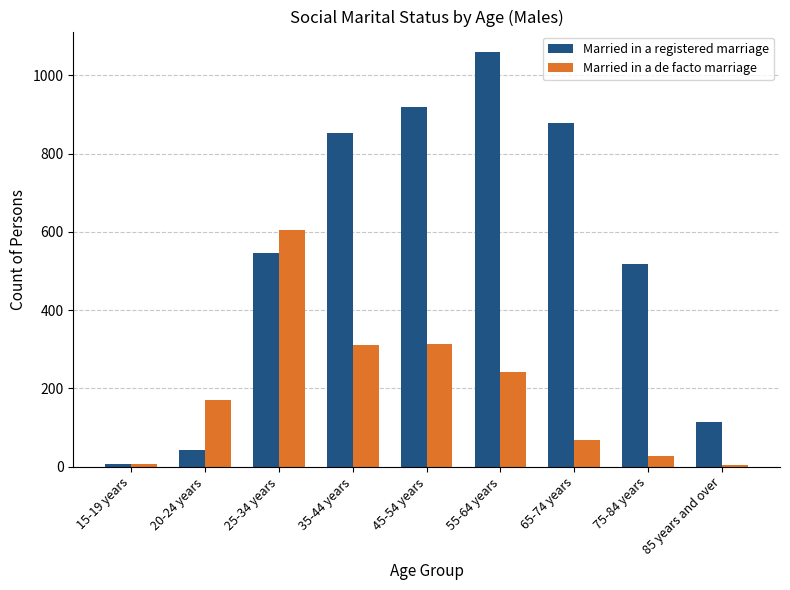

Which series has the largest range (max minus min)?

Married in a registered marriage